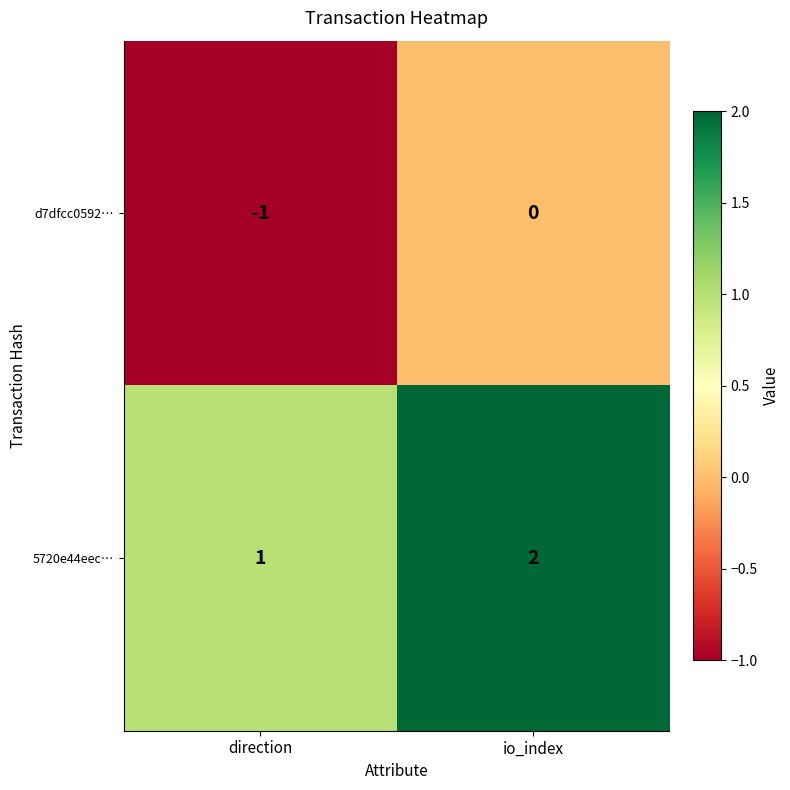

List the series in order of their overall mean, highest first.

5720e44eec…, d7dfcc0592…